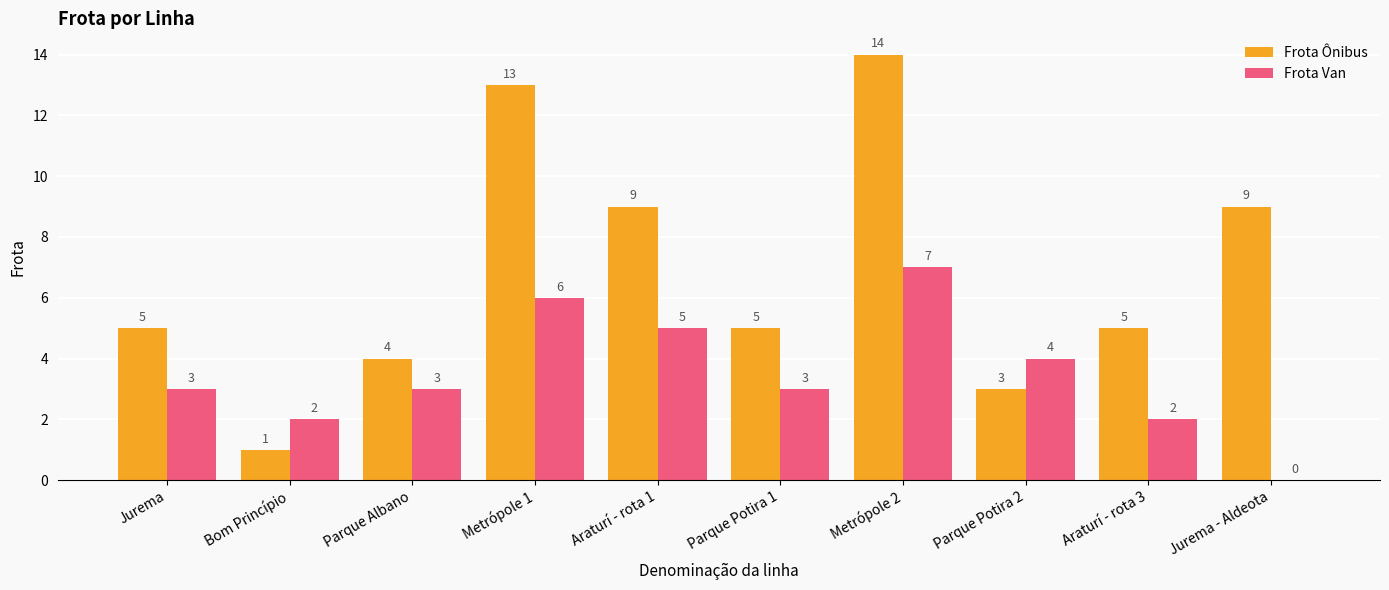

How many values in Frota Van are above zero?

9